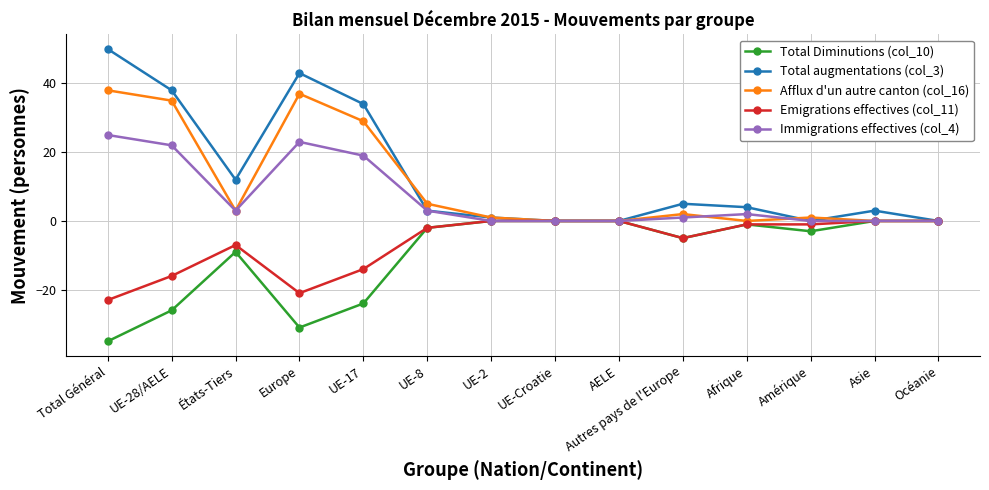

What is the spread (max minus min) of values at UE-28/AELE?

64